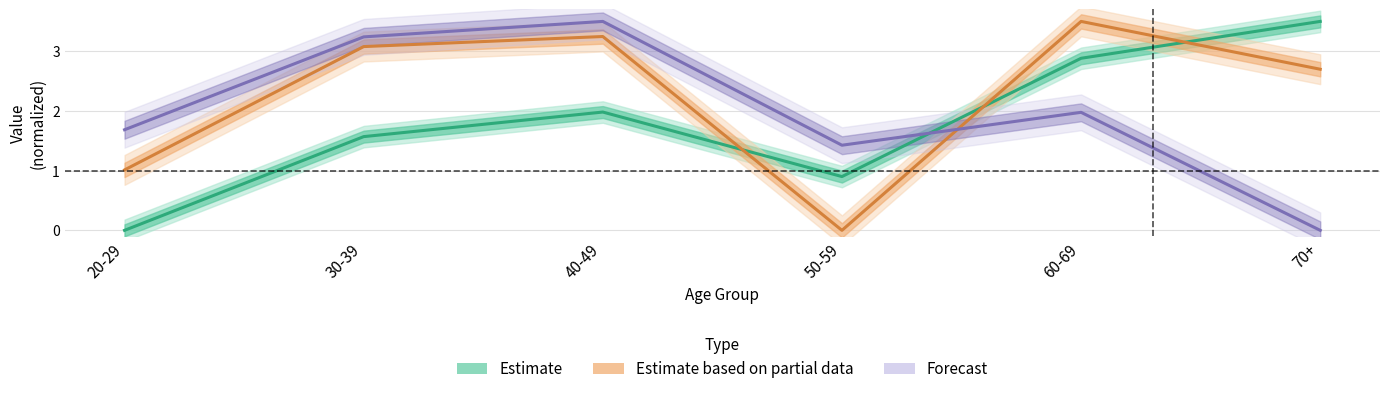

At which label does Forecast first exceed 1?

20-29